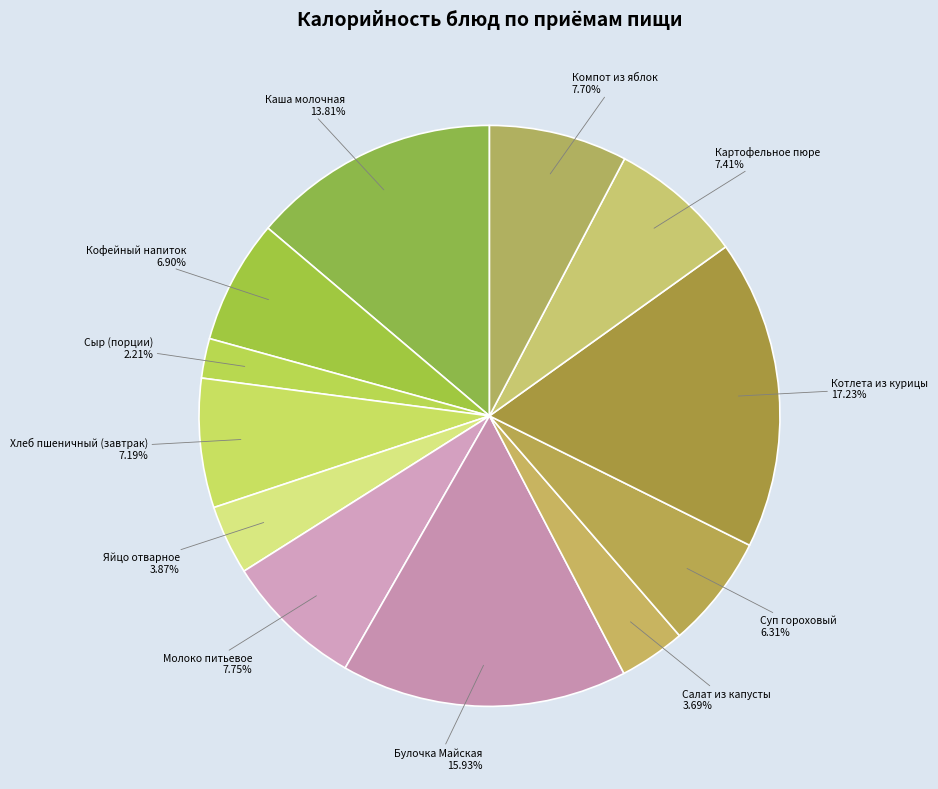

To the nearest percent, what is the difference between the largest and smallest slice percentages?

15%